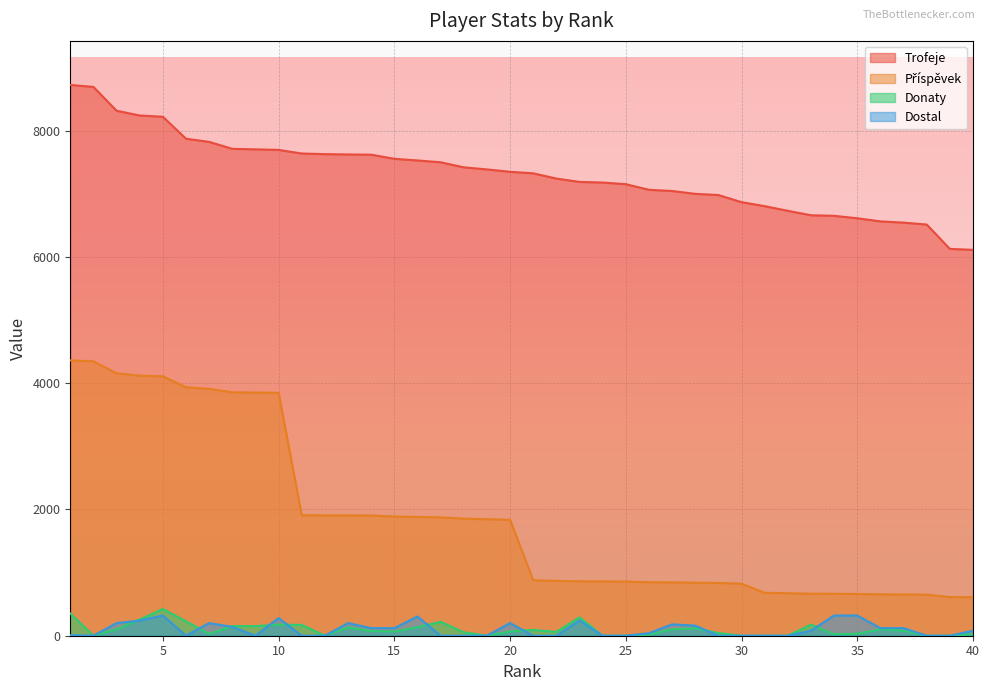

What is the value of the Donaty point at the 26th from the left?

16